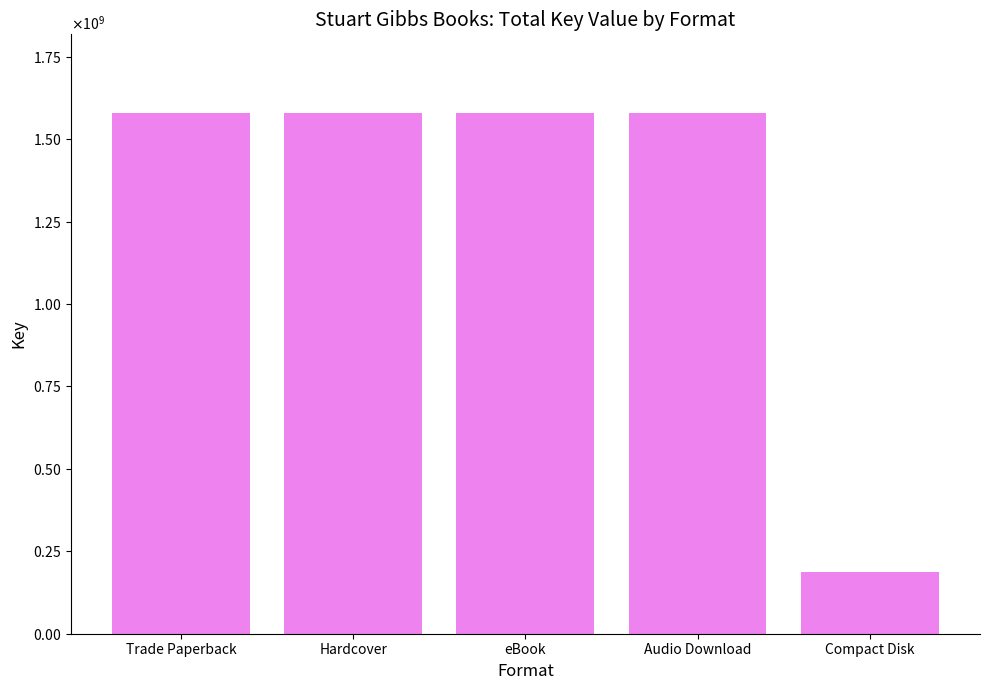

What is the sum of all values?

6510738126